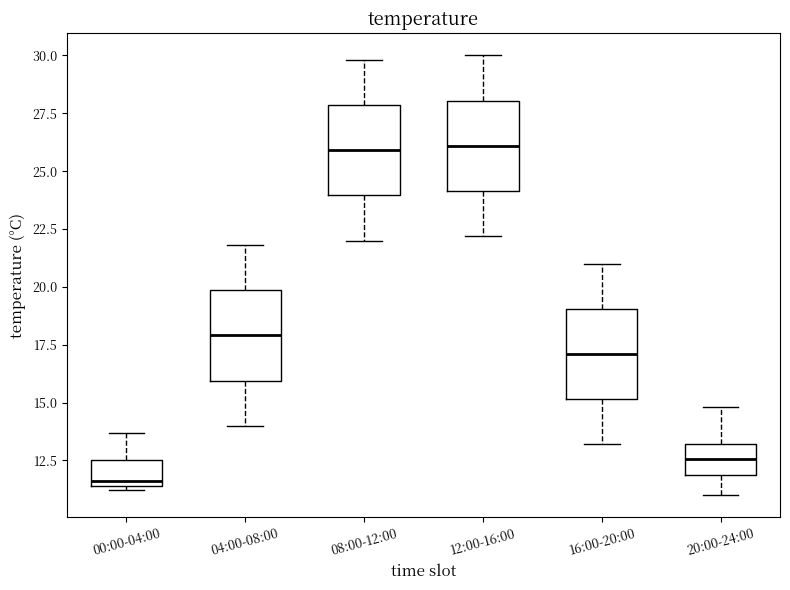

Where is the lower edge of the box for 12:00-16:00 on the y-axis? The values are not printed on the chart, so give them approximately, as read against the axis.

24.0